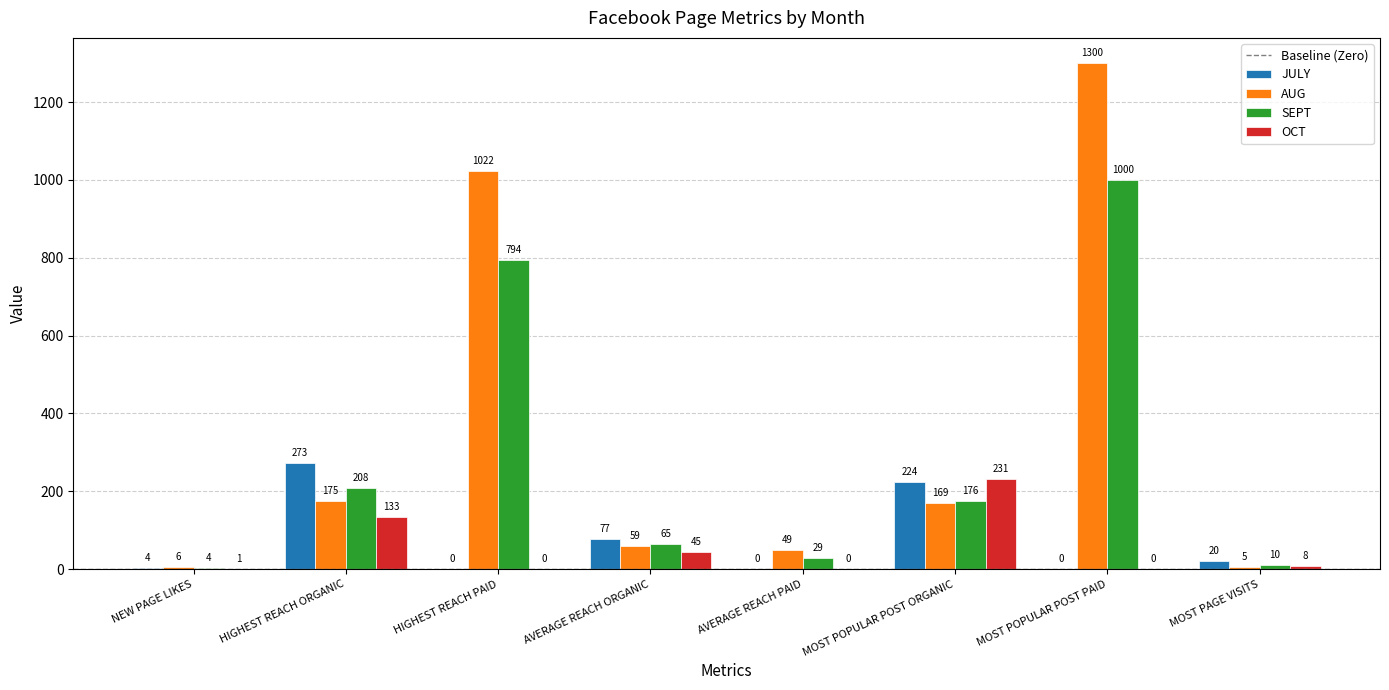

At which label does JULY reach its peak?

HIGHEST REACH ORGANIC